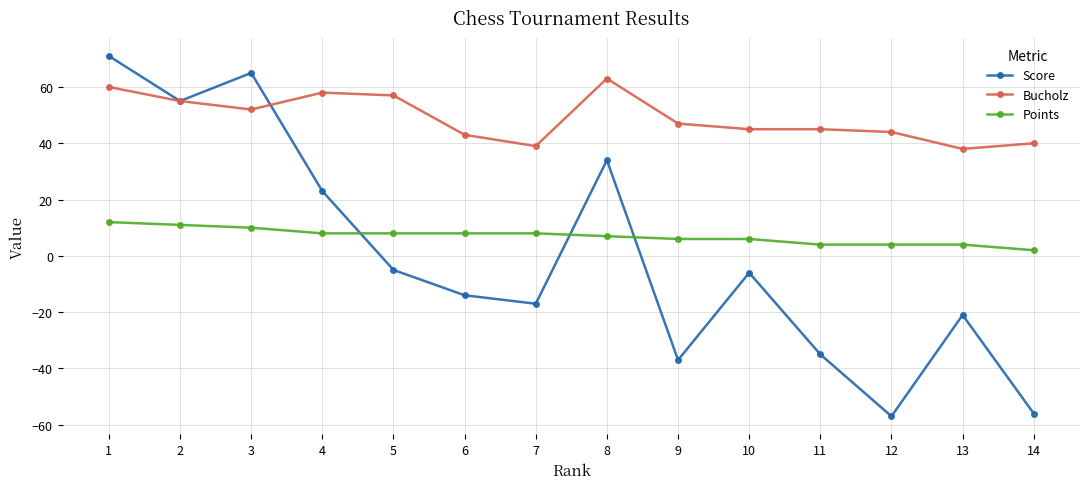

Reading left to right, what are all the values shown in this chart?

Score: 71	55	65	23	-5	-14	-17	34	-37	-6	-35	-57	-21	-56
Bucholz: 60	55	52	58	57	43	39	63	47	45	45	44	38	40
Points: 12	11	10	8	8	8	8	7	6	6	4	4	4	2